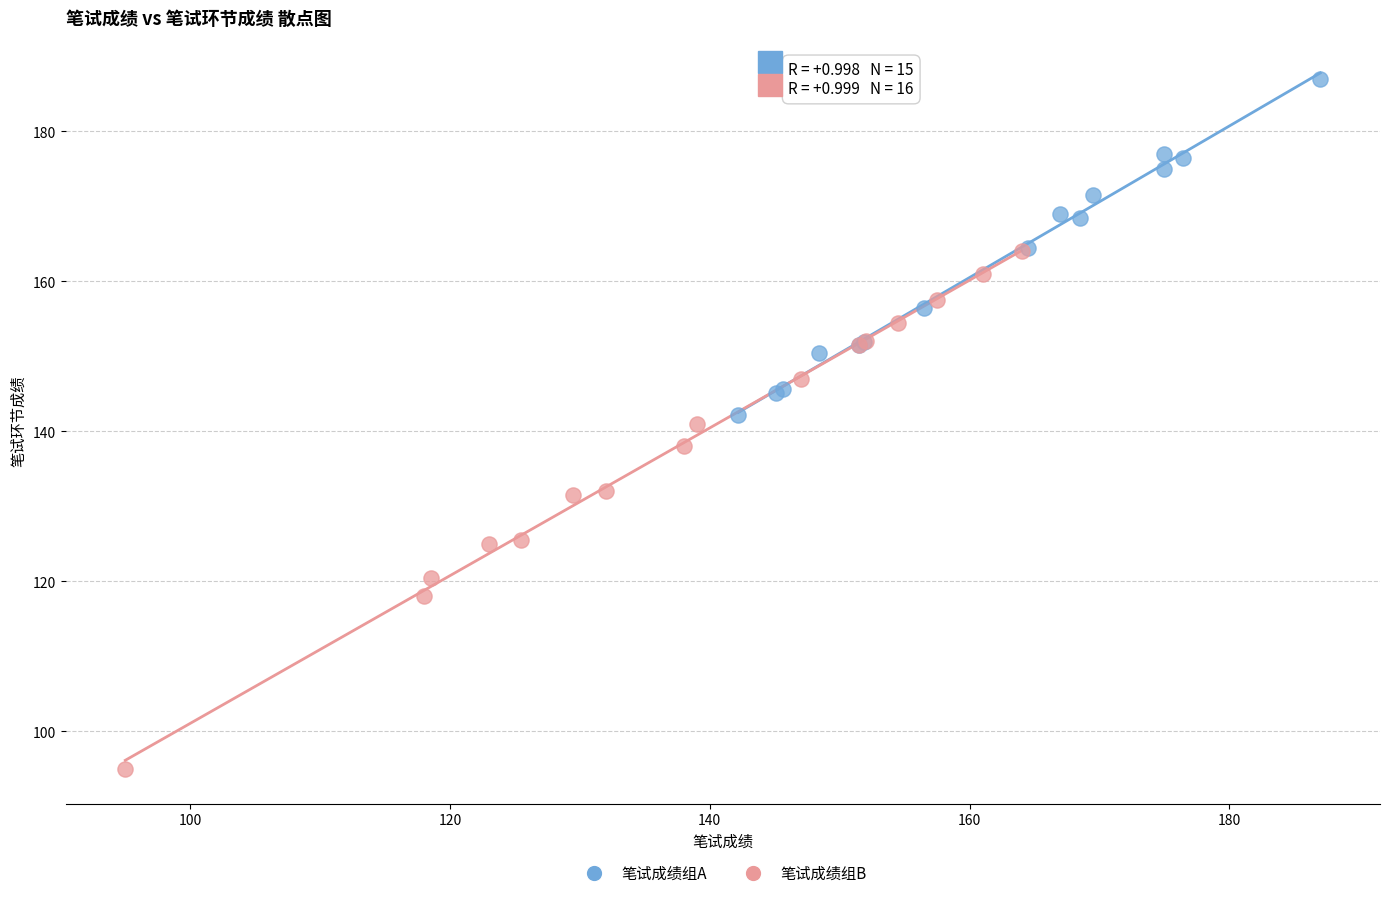

Which series reaches the maximum Y coordinate?

笔试成绩组A